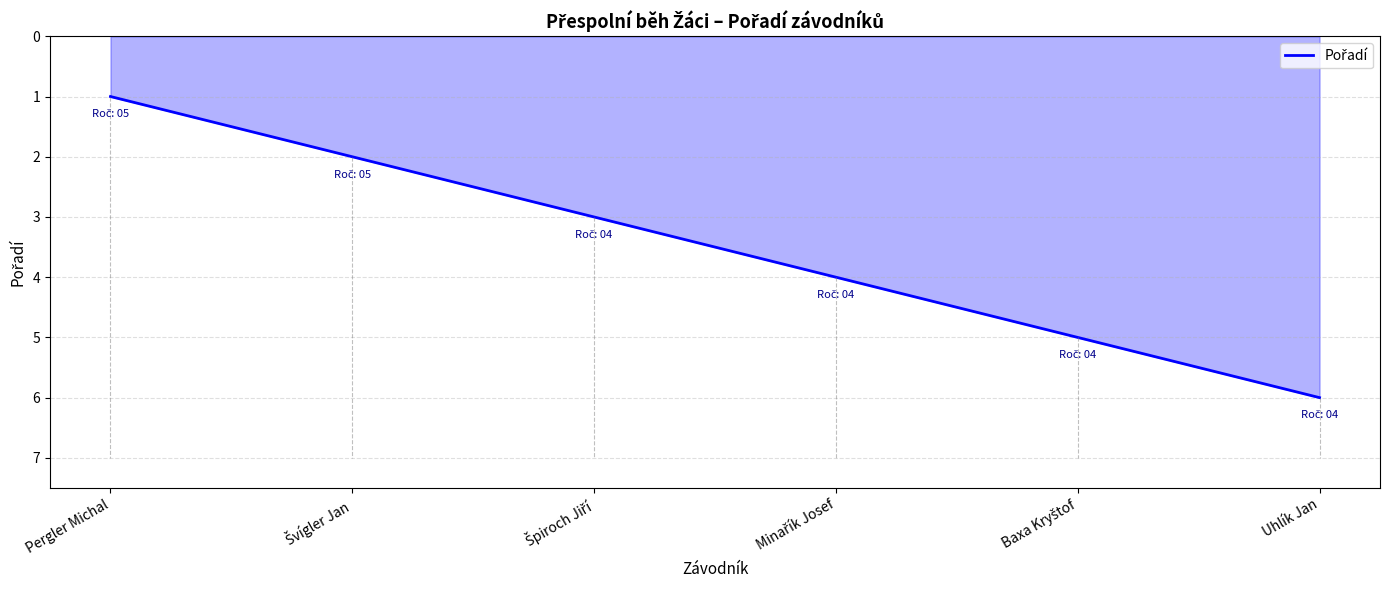

How many distinct data groups are displayed?

1